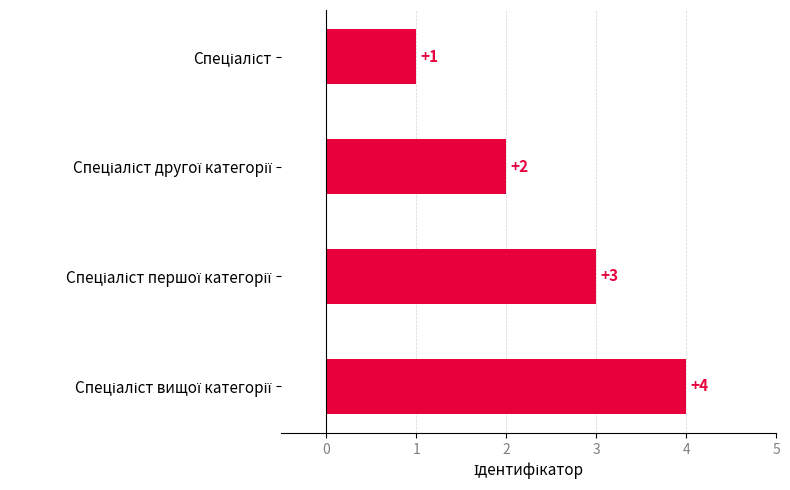

What is the maximum value shown in the chart?

4